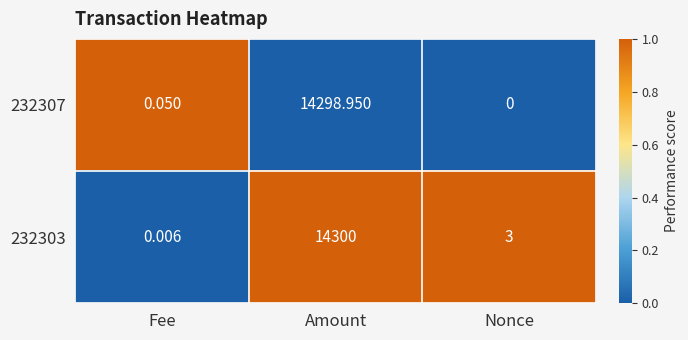

At which label does 232303 first exceed 3?

Amount